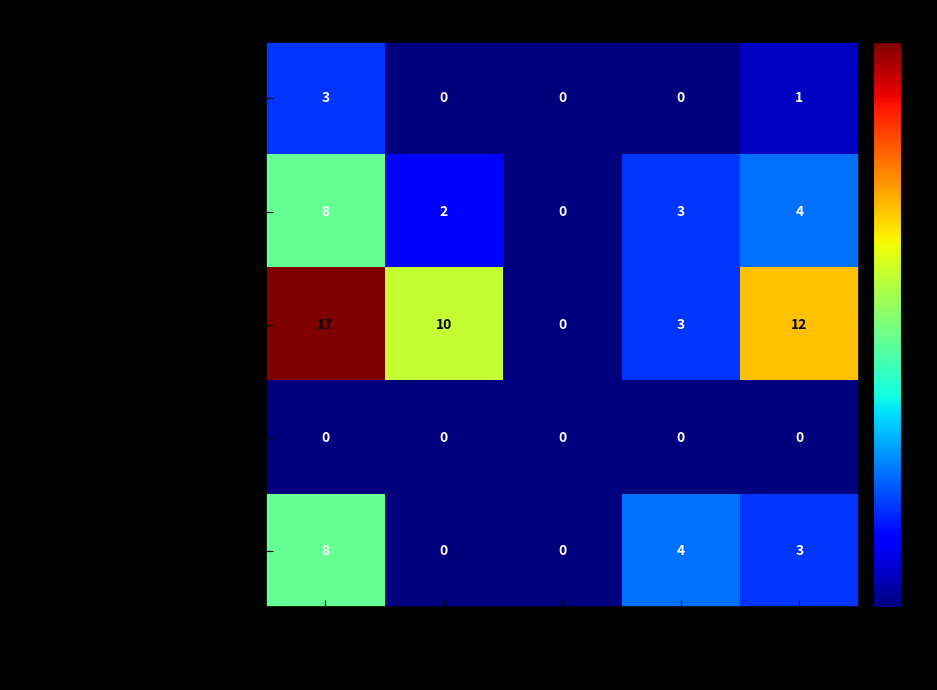

Which series has the largest range (max minus min)?

Экономика